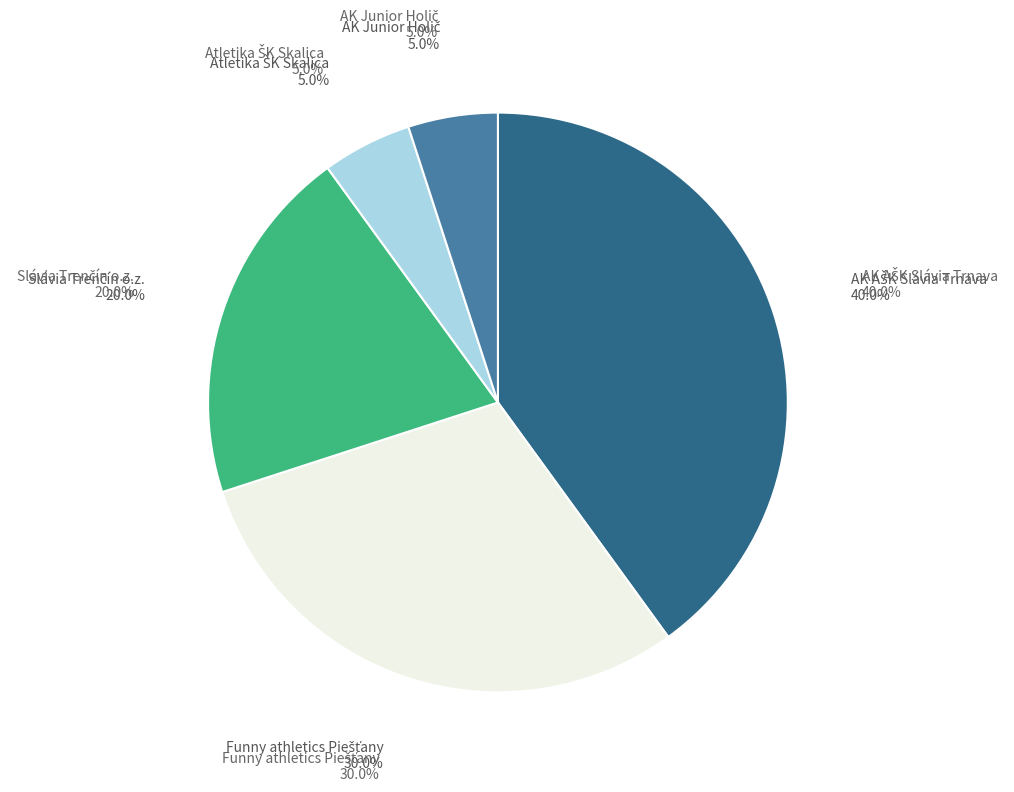

Is Atletika ŠK Skalica the majority of the pie?

No